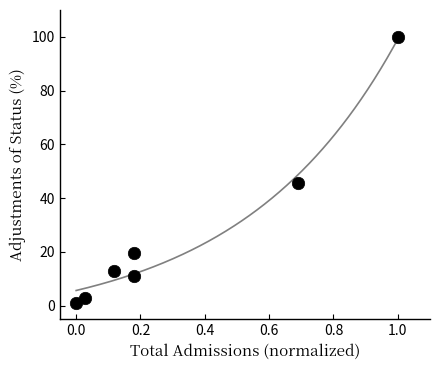

What is the range of Y values (max minus min)?

99.1